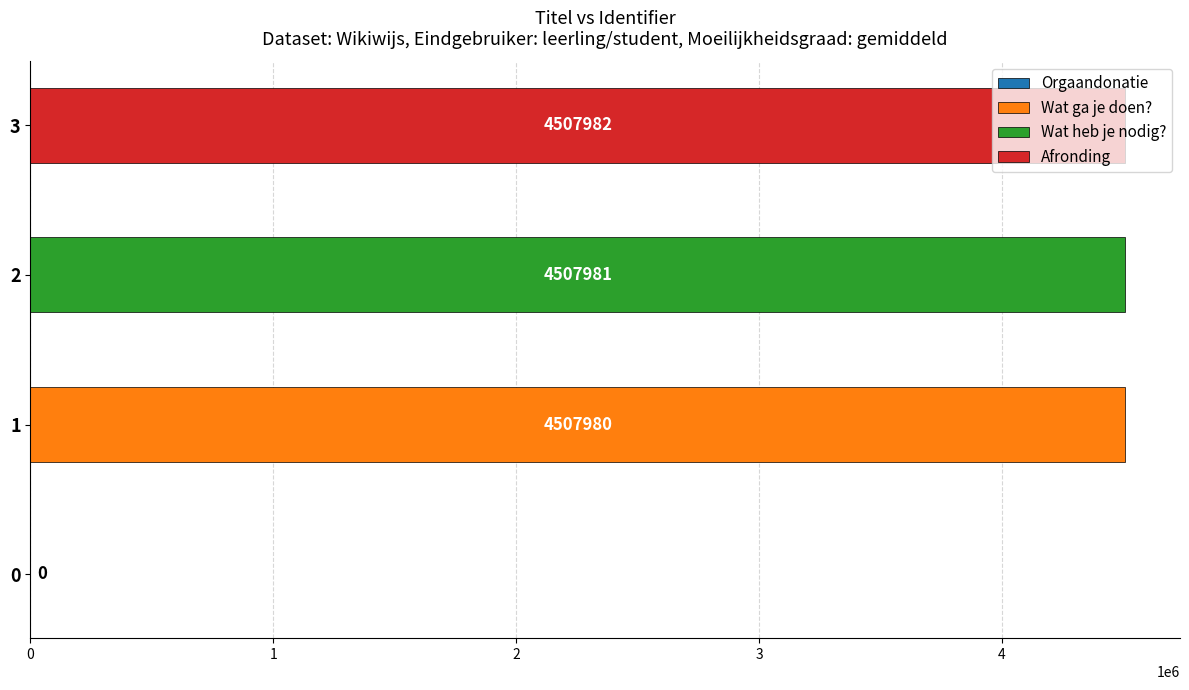

Rank the categories by value from highest to lowest.

Afronding, Wat heb je nodig?, Wat ga je doen?, Orgaandonatie